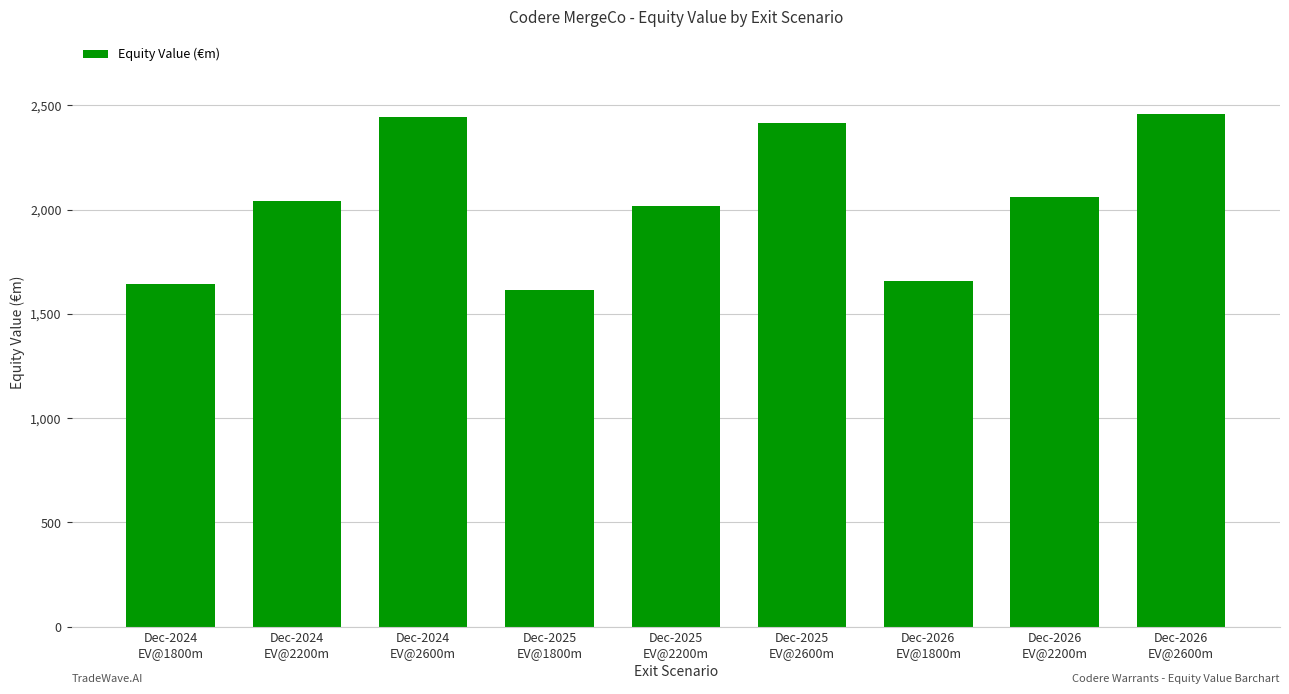

Approximately how many times larger is the value at Dec-2026
EV@2200m compared to Dec-2025
EV@2600m?

0.9